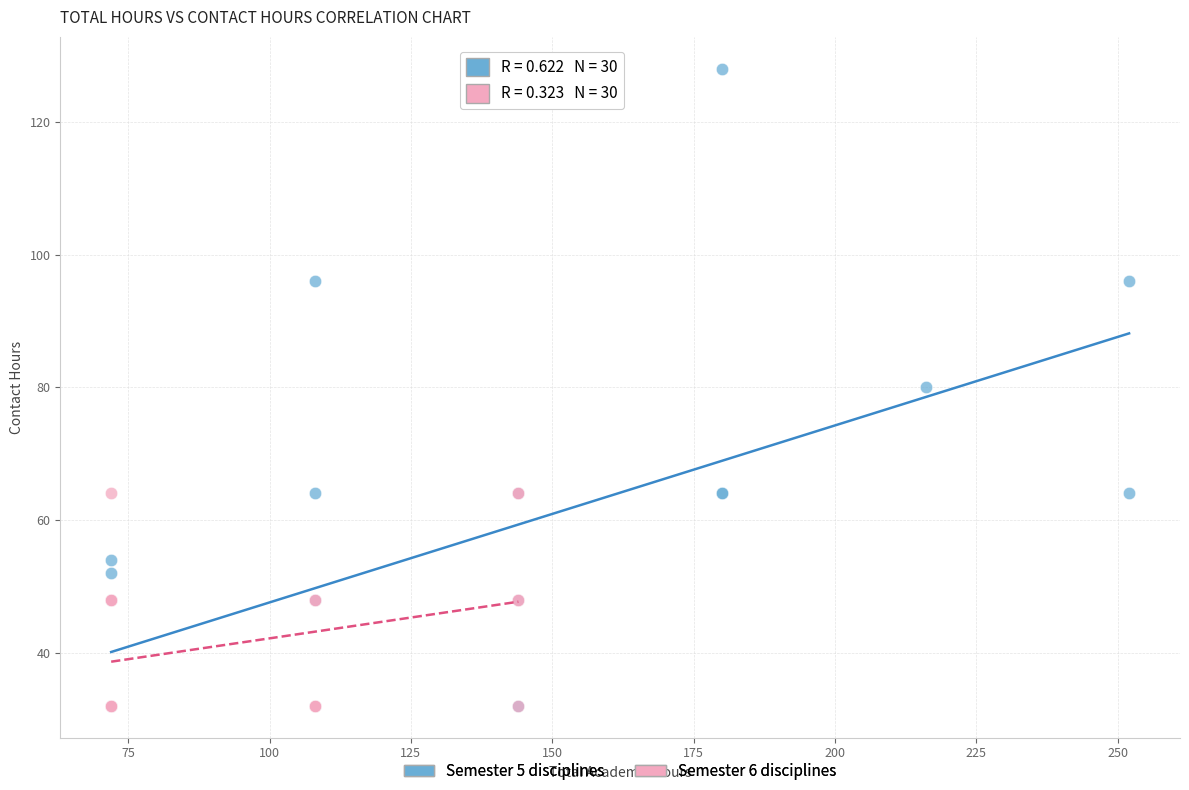

Which series has the largest Y range (max minus min)?

Semester 5 disciplines